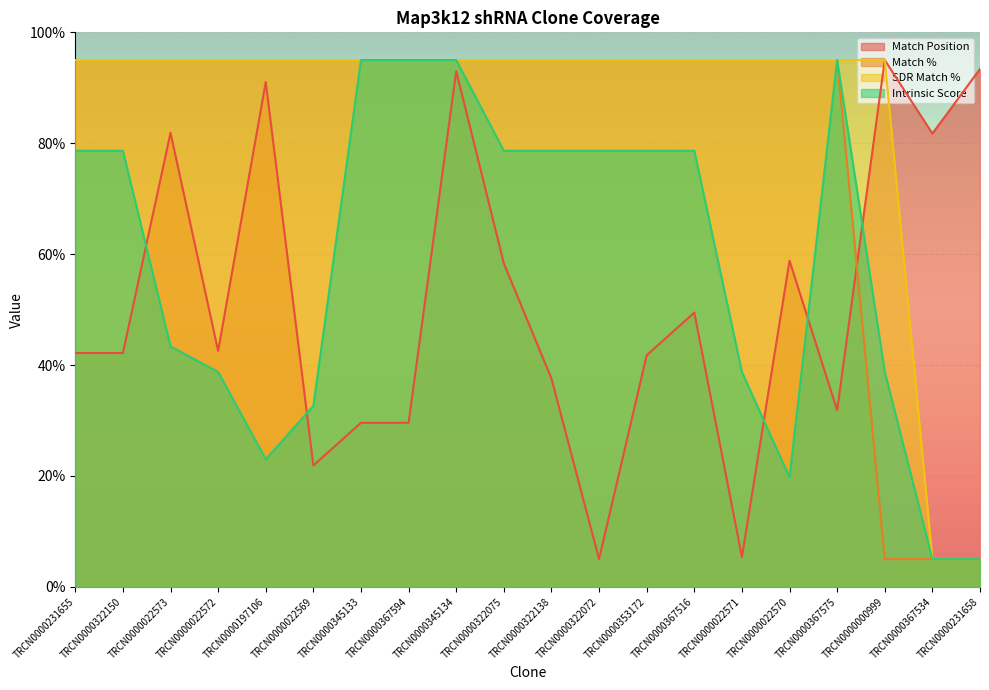

What is the label of the 15th point from the right?

TRCN0000022569